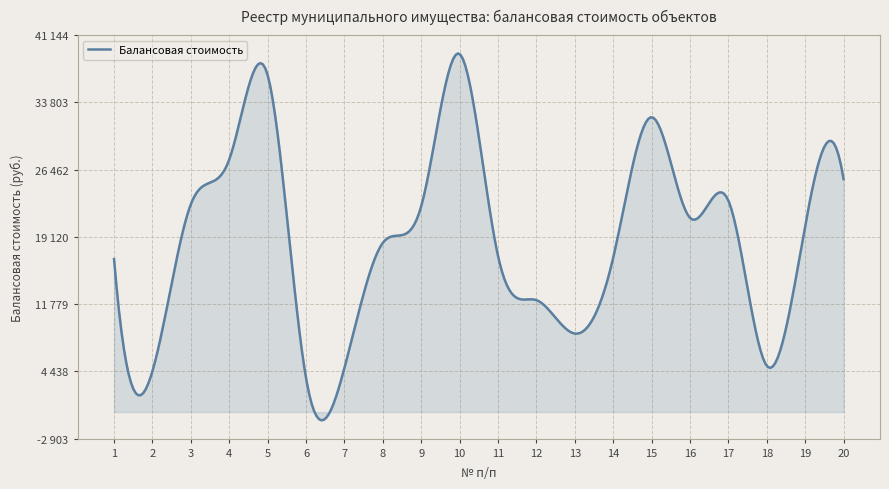

How many interior local peaks (higher than both neighbors) does the data have?

4